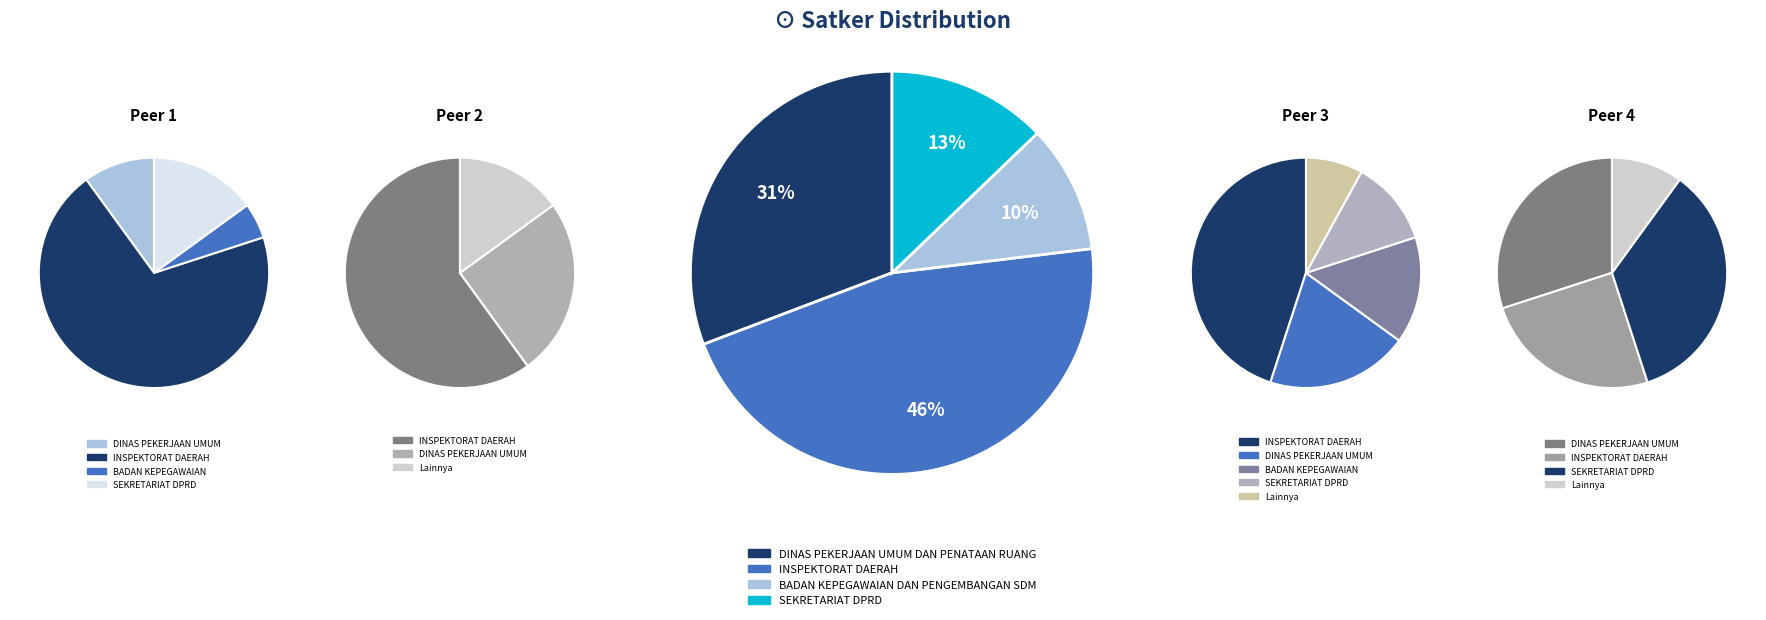

What percentage is NOT represented by SEKRETARIAT DPRD?

87.2%